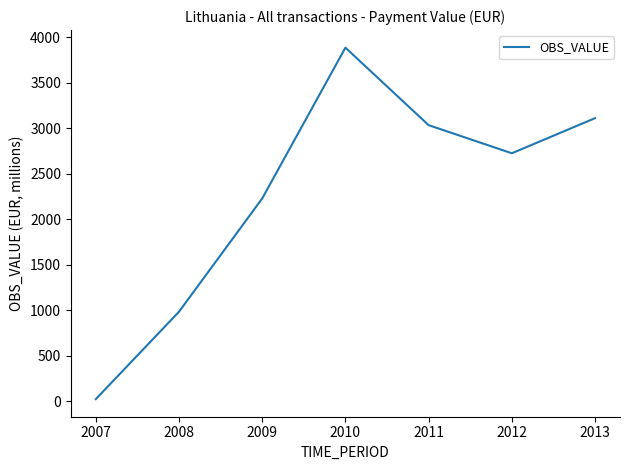

What is the average value?

2283.9